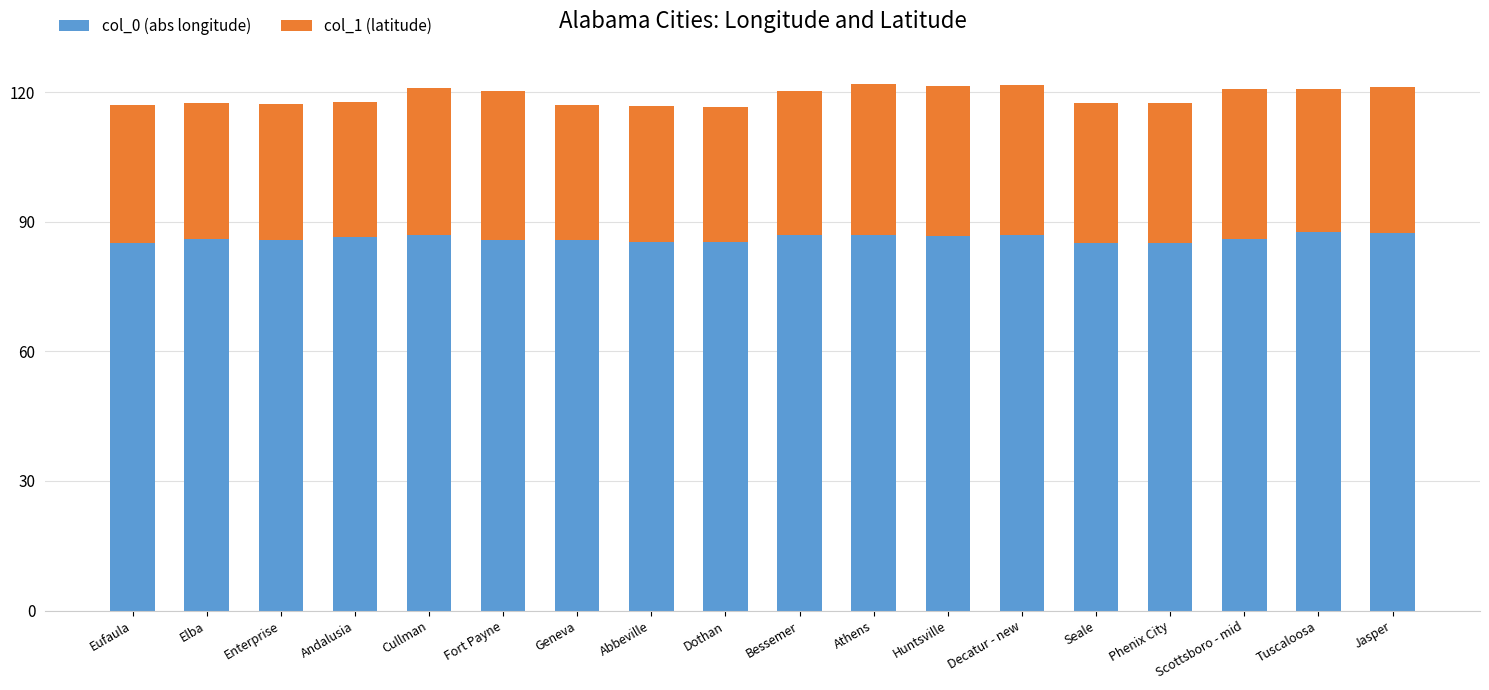

What are all the series names shown in the legend?

col_0 (abs longitude), col_1 (latitude)